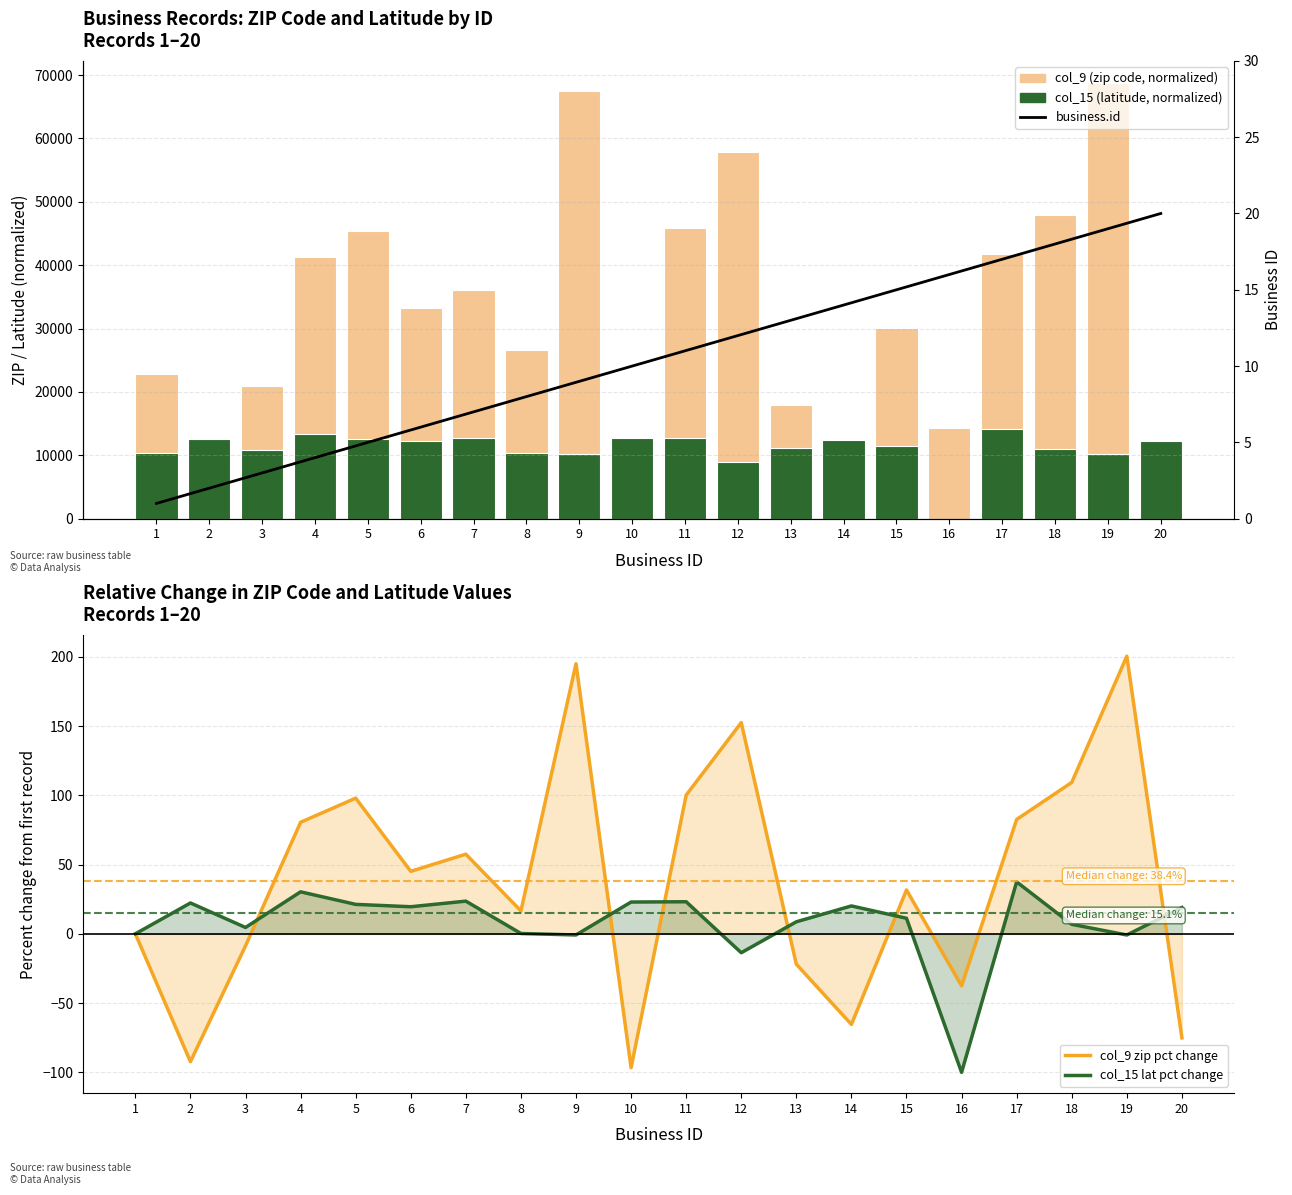

What is the total value across all series at 19?

79242.0